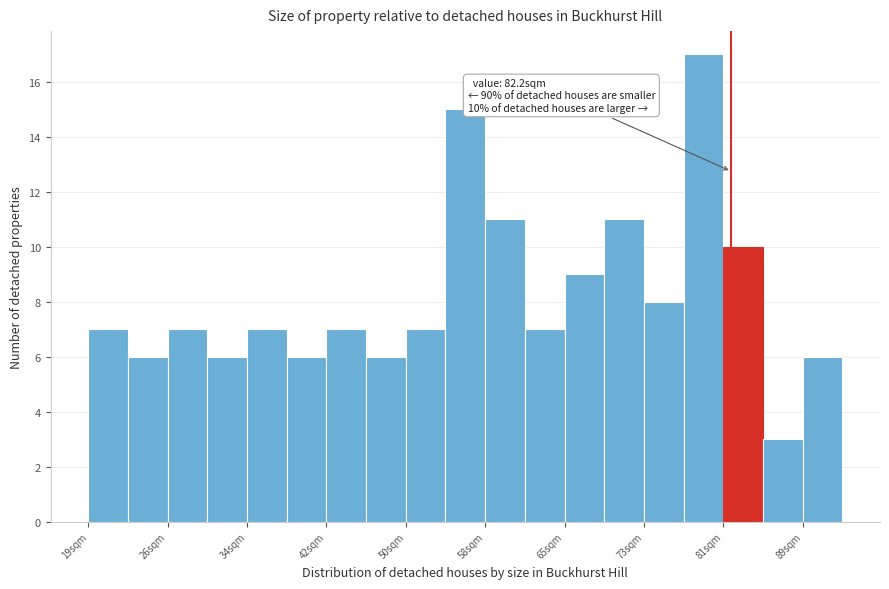

Around what value on the x-axis is the tallest bar? Give the approximate position of its centre, as read against the axis.

79